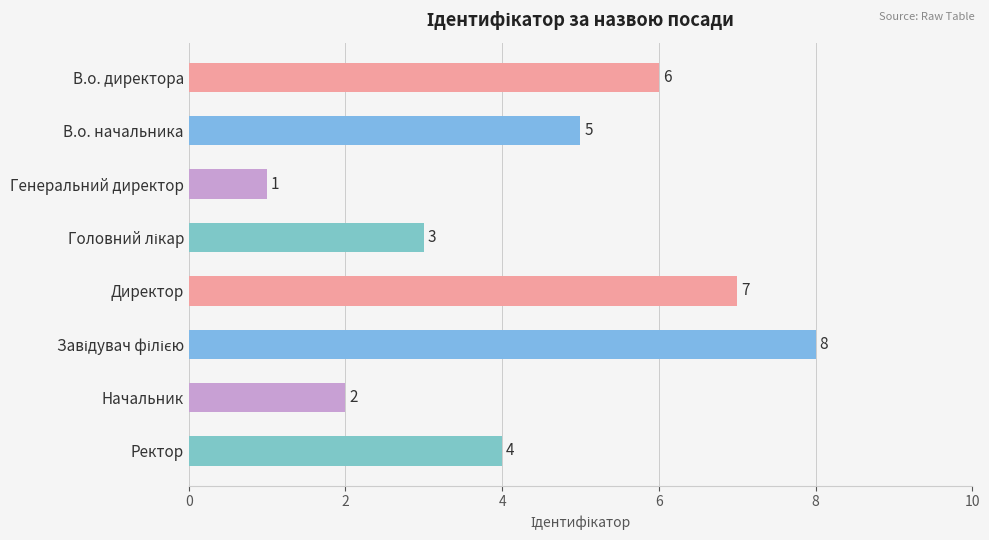

The value at Генеральний директор is 1. True or false?

True